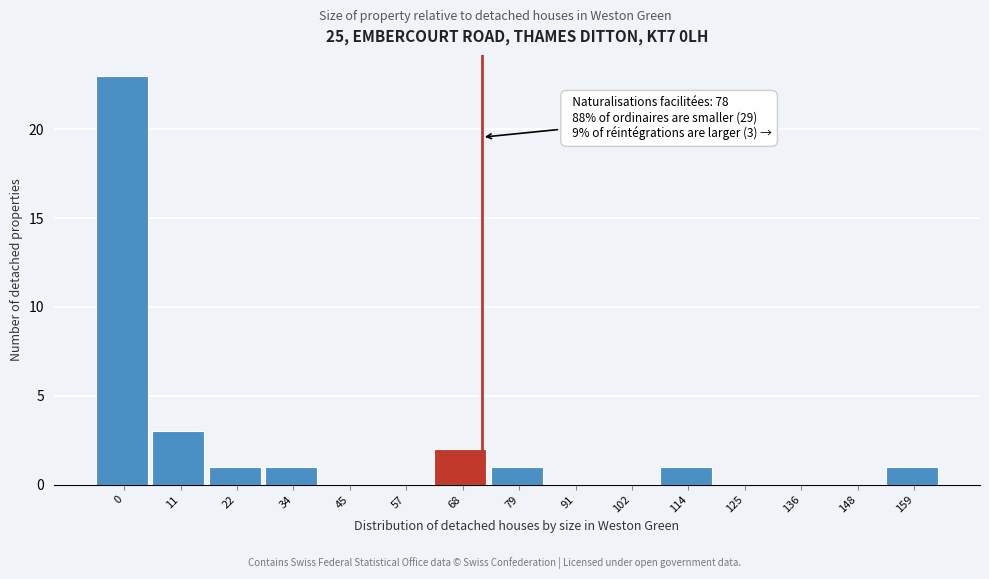

Reading left to right, list all the values displayed in this chart.

0=23	11=3	22=1	34=1	45=0	57=0	68=2	79=1	91=0	102=0	114=1	125=0	136=0	148=0	159=1